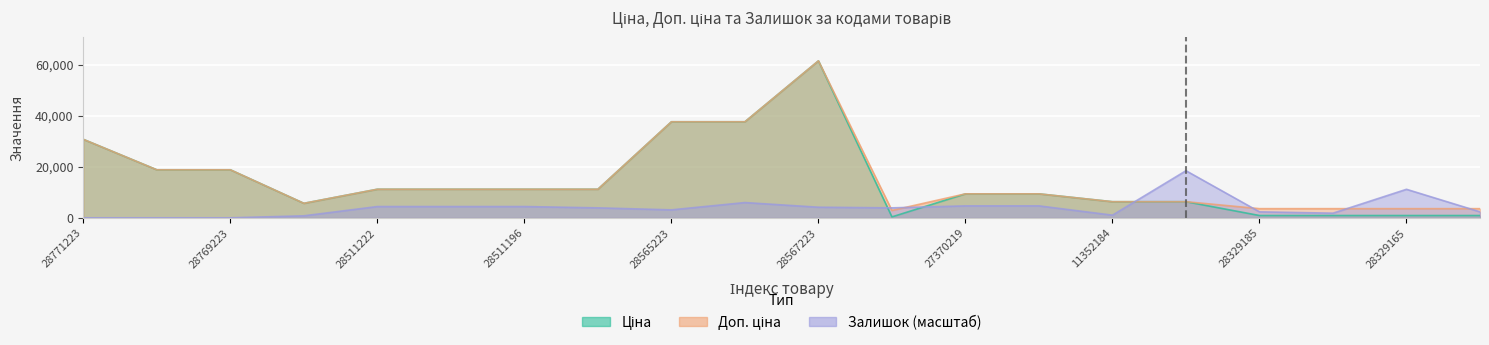

In Залишок, how many points are lower than both neighbors (excluding endpoints)?

4